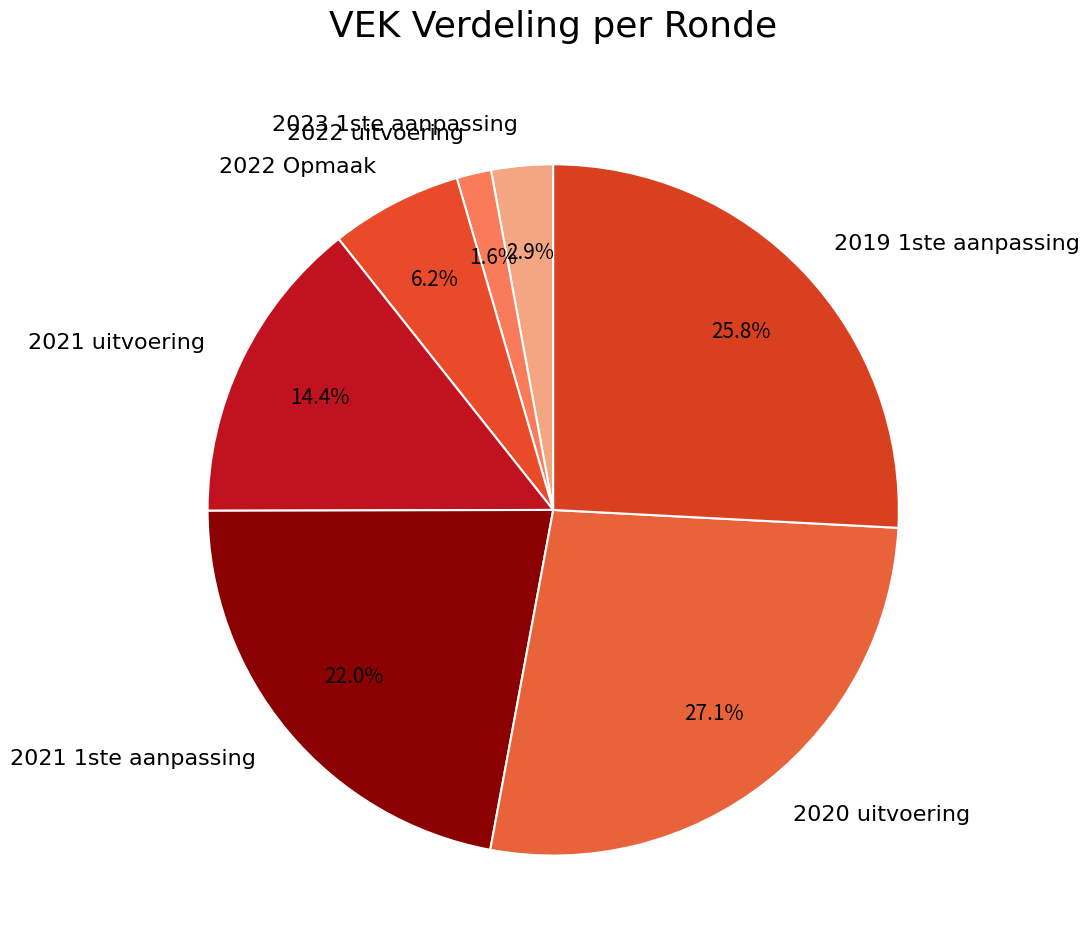

Rank the categories by value from highest to lowest.

2020 uitvoering, 2019 1ste aanpassing, 2021 1ste aanpassing, 2021 uitvoering, 2022 Opmaak, 2023 1ste aanpassing, 2022 uitvoering